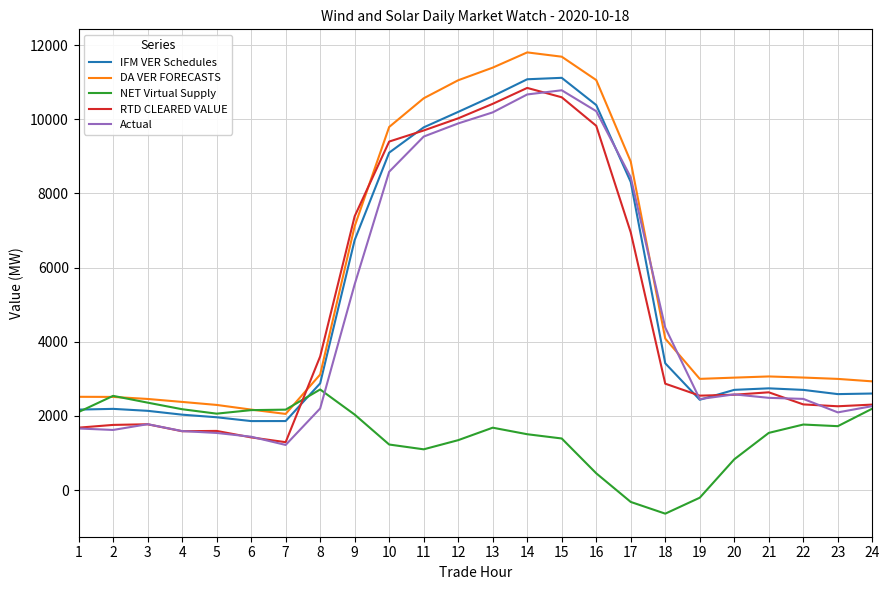

Which series changed the most between 1 and 20?

NET Virtual Supply